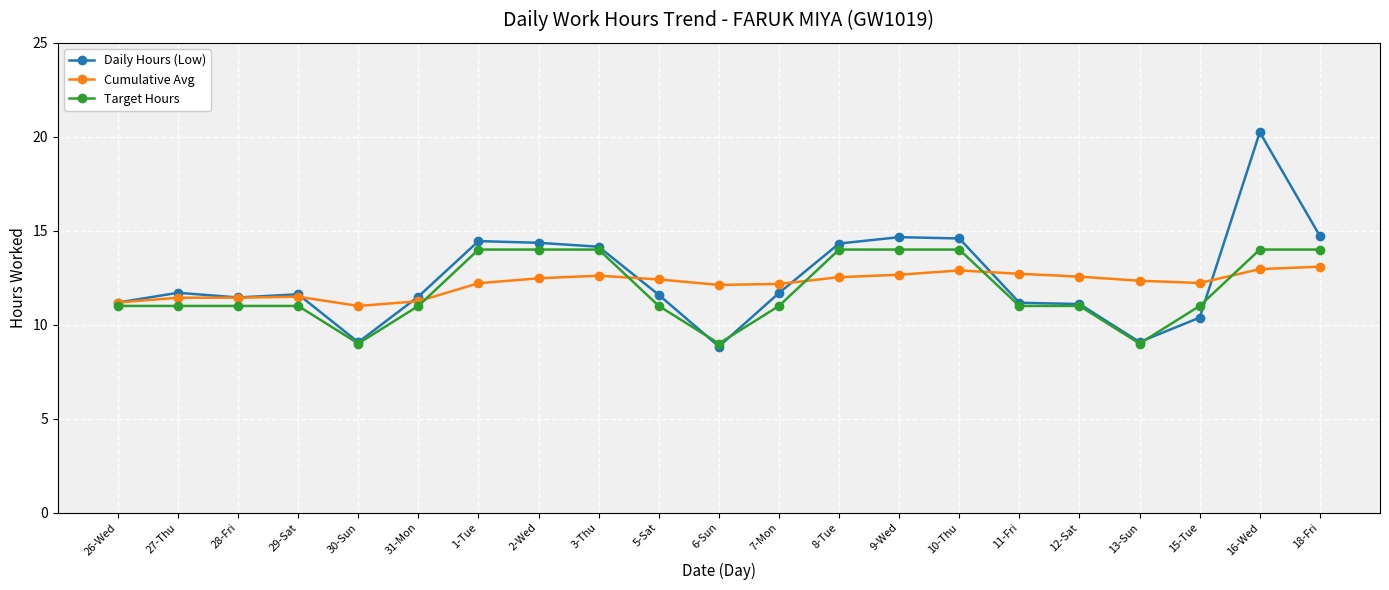

Is it true that Target Hours equals 9.0 at 6-Sun?

True